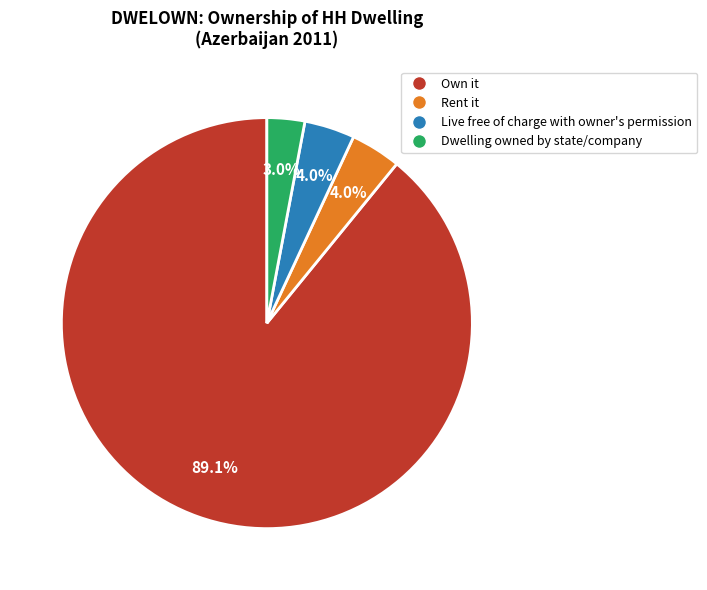

What portion of the pie excludes Dwelling owned by state/company?

97.0%